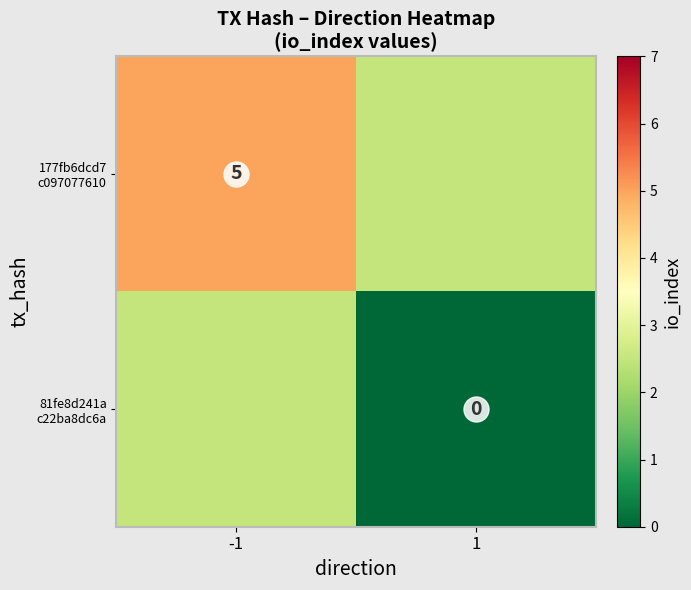

What is the difference between the maximum and minimum values in the 177fb6dcd7 c097077610 series?

2.5